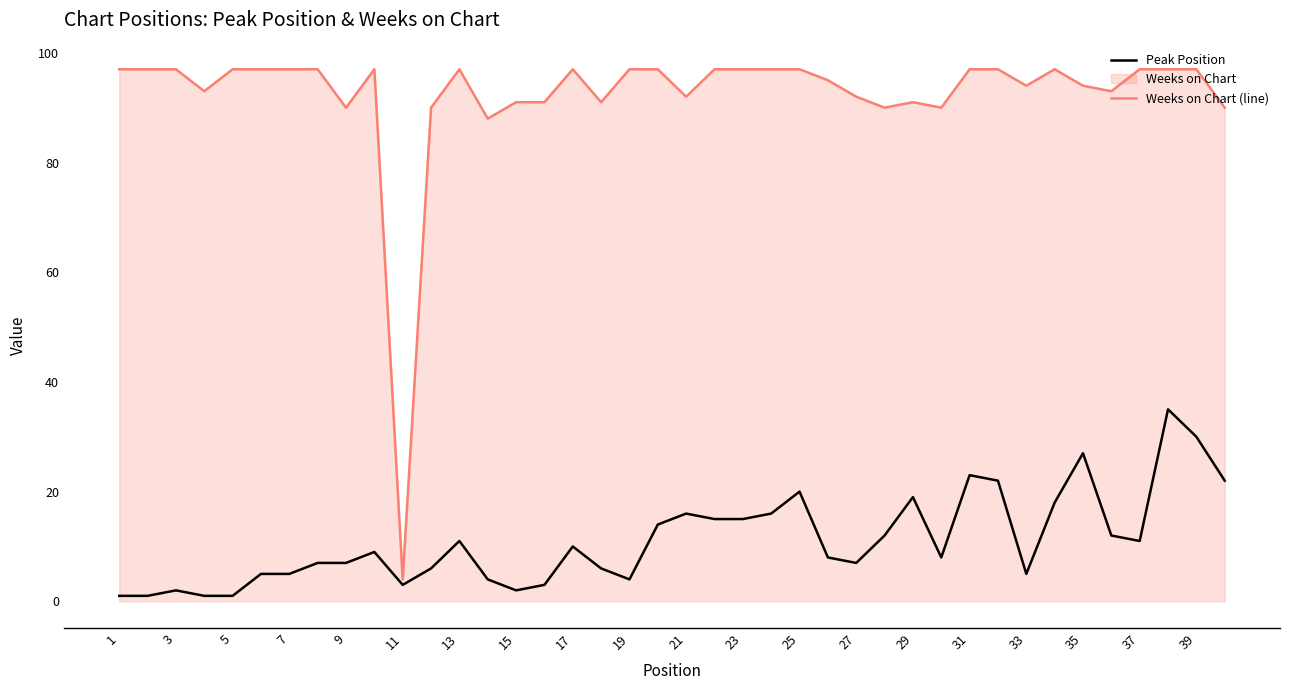

What is the greatest value displayed?

97